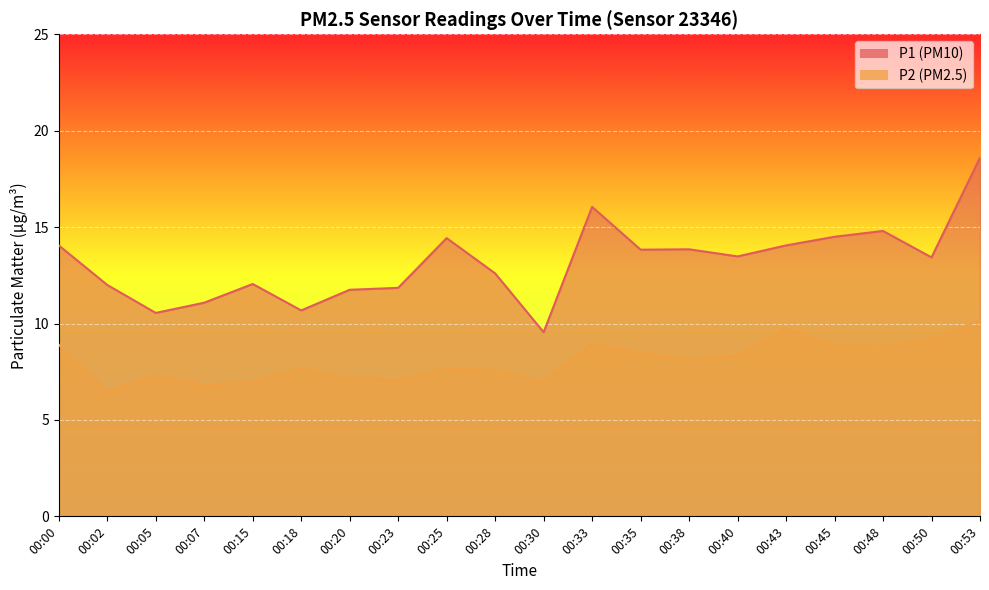

Which series has the largest total across all categories?

P1